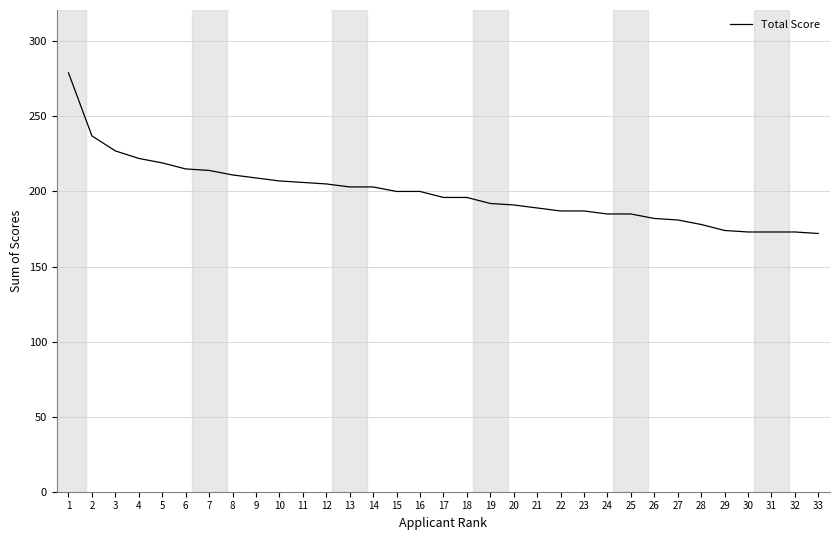

How many series are shown in this chart?

1